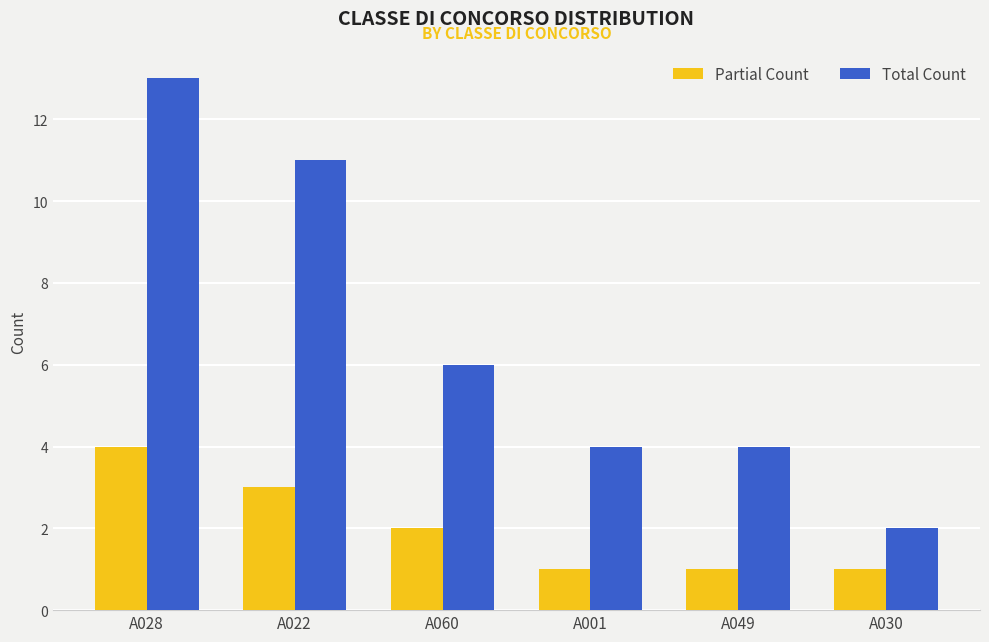

Count the Total Count values in the range 4 to 11.

4